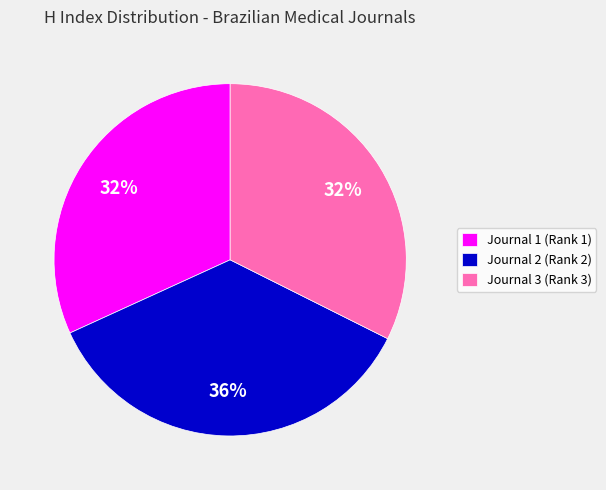

Is there a majority slice in this chart?

No